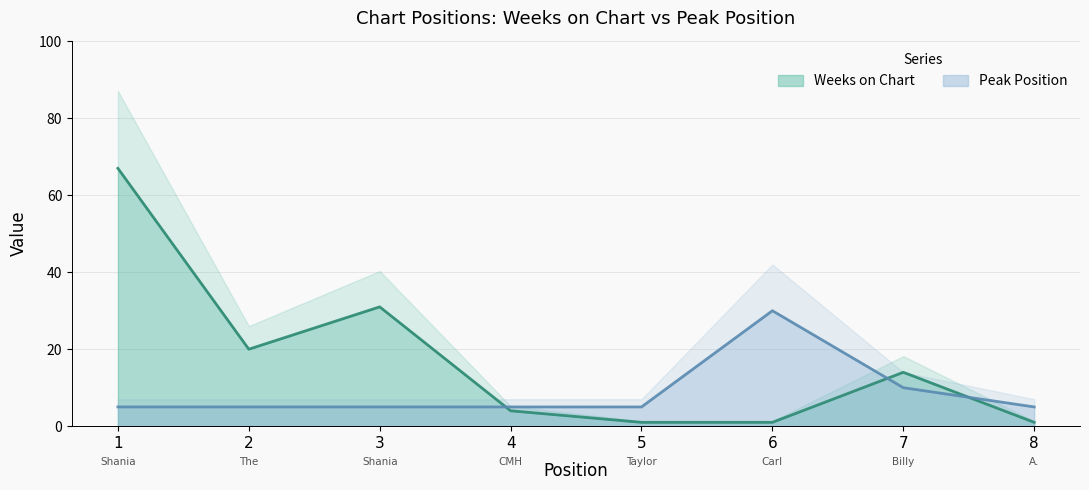

Reading right to left, list all the values displayed in this chart.

Weeks on Chart: 1	14	1	1	4	31	20	67
Peak Position: 5	10	30	5	5	5	5	5